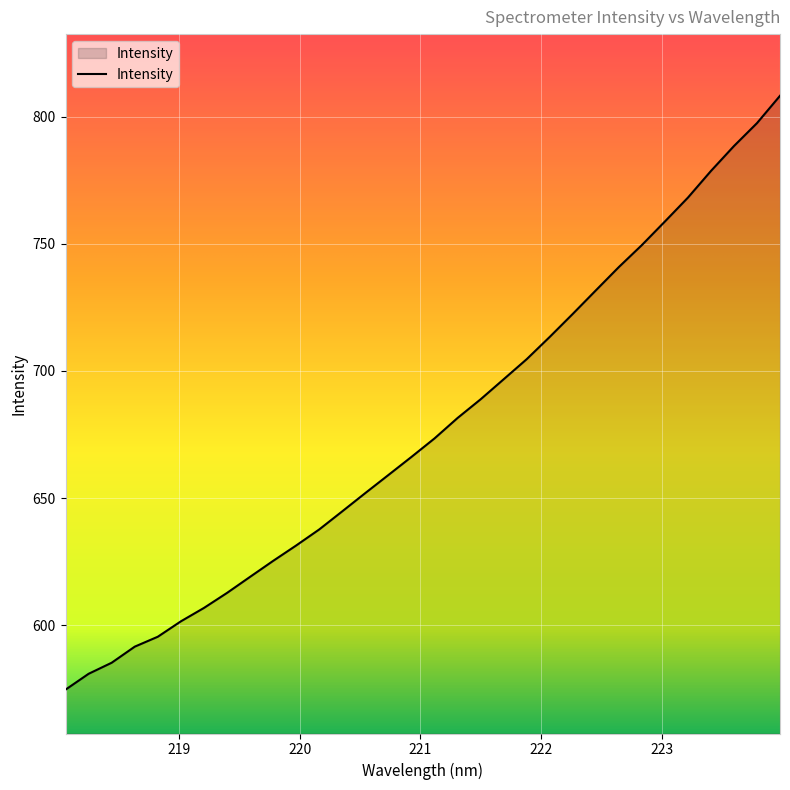

What is the maximum value shown in the chart?

808.2